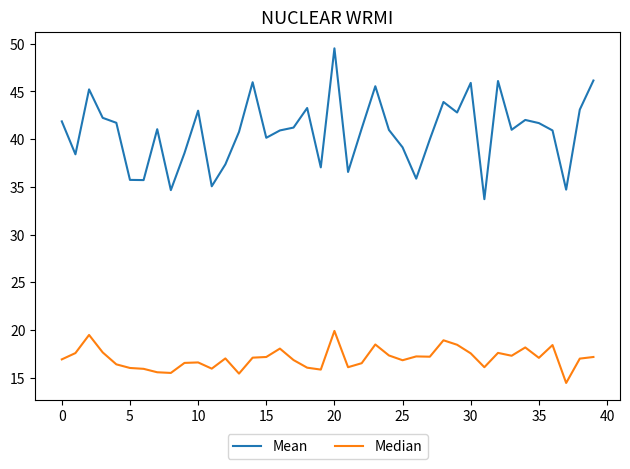

Rank the series by their average value, from lowest to highest.

Median, Mean